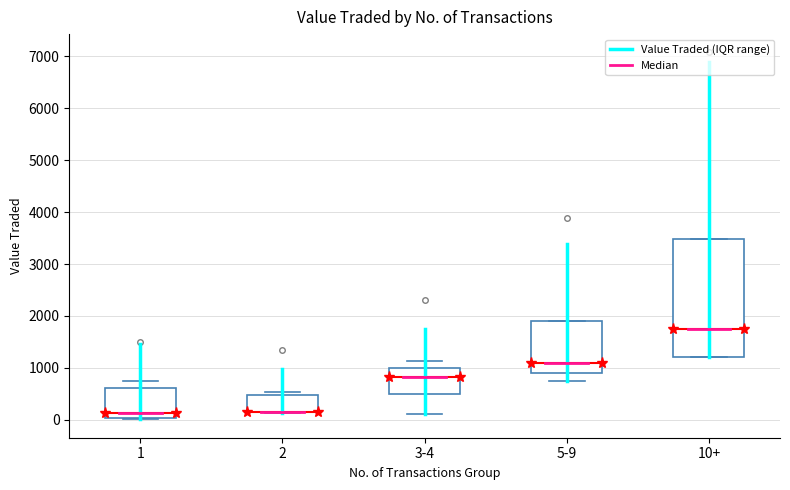

Reading left to right, transcribe this box plot: for each box, give where its median line is, the range the box spans, and where its two whiskers end, as read against the y-axis. The values are not printed on the chart, so give them approximately, as read against the axis.

1: median 100, box 0 to 600, whiskers 0 to 700
2: median 200 (drawn on the box's lower edge), box 100 to 500, whiskers 100 to 500 (just above the box's upper edge)
3-4: median 800, box 500 to 1000, whiskers 100 to 1100
5-9: median 1100, box 900 to 1900, whiskers 800 to 1900
10+: median 1800, box 1200 to 3500, whiskers 1200 to 3500